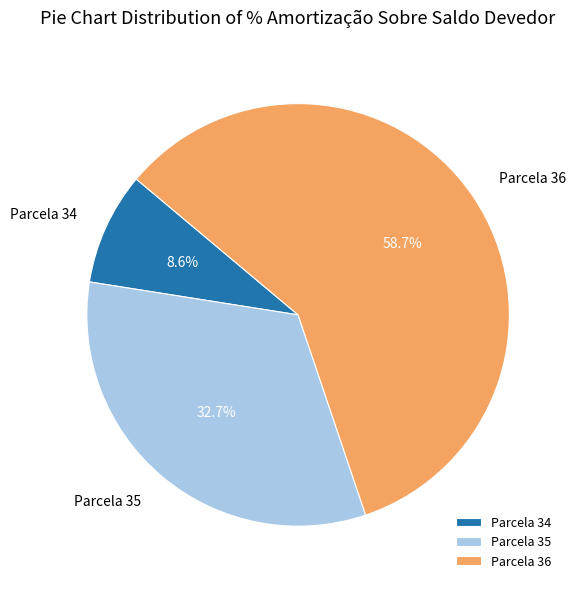

Which slice is the largest?

Parcela 36